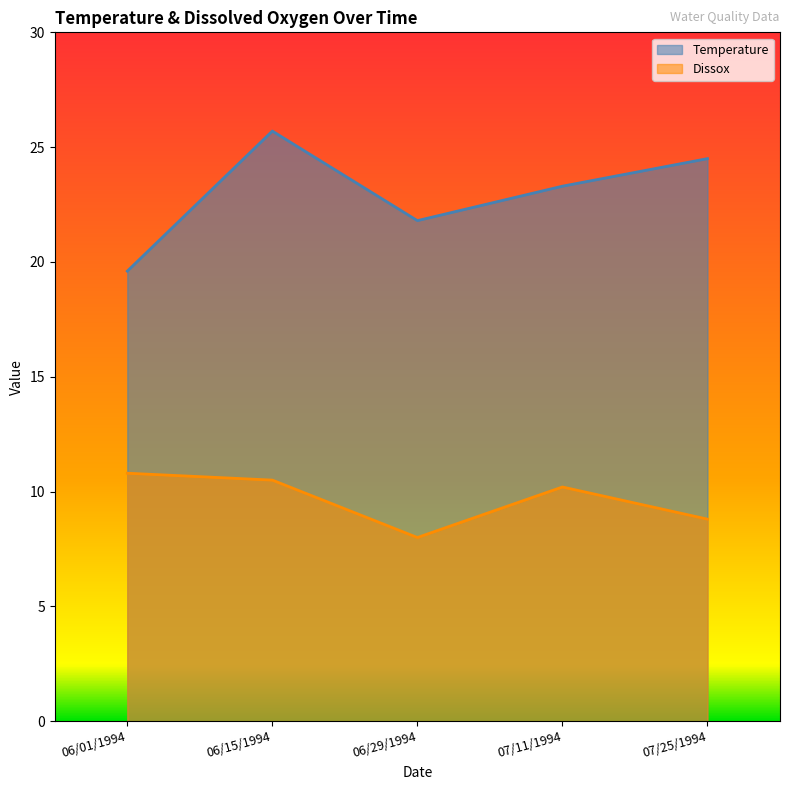

Rank the series by their average value, from highest to lowest.

Temperature, Dissox